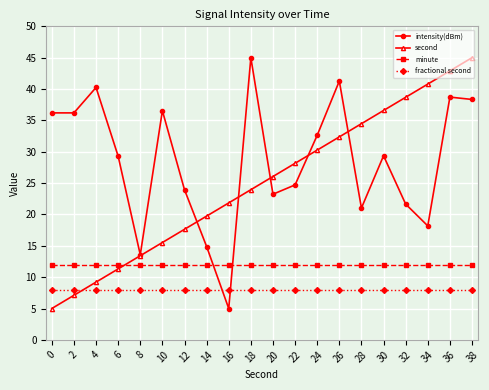

List the labels in order of second value, largest first.

38, 36, 34, 32, 30, 28, 26, 24, 22, 20, 18, 16, 14, 12, 10, 8, 6, 4, 2, 0